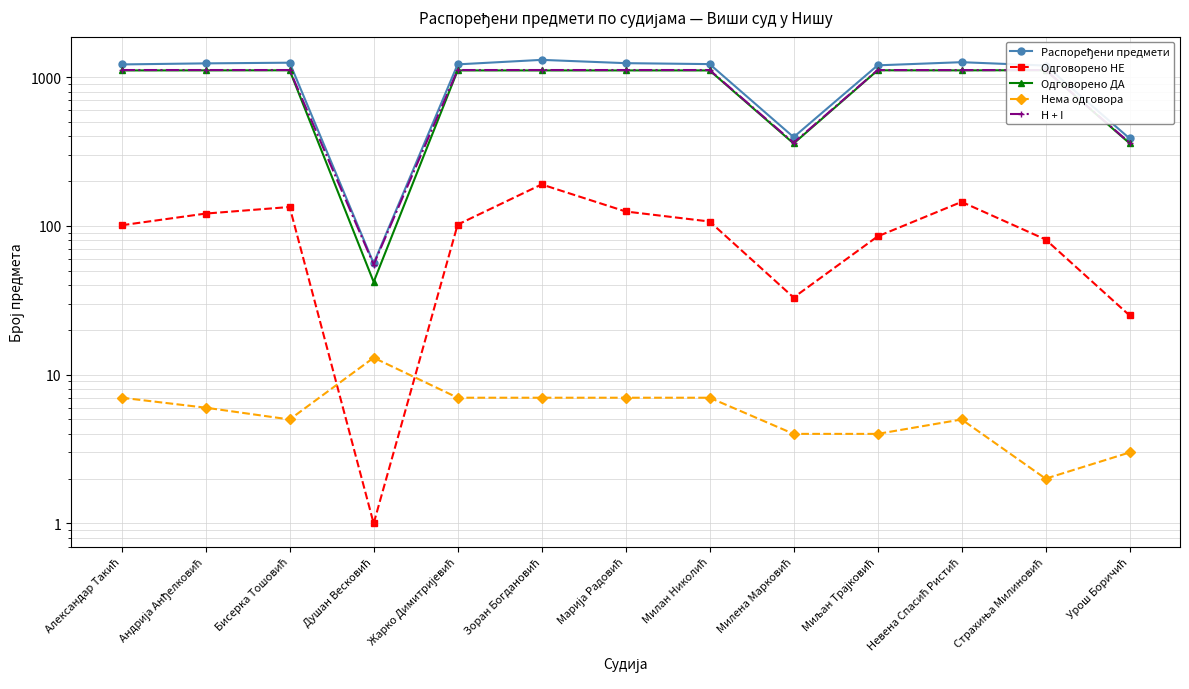

What position from the left is Невена Спасић Ристић?

11